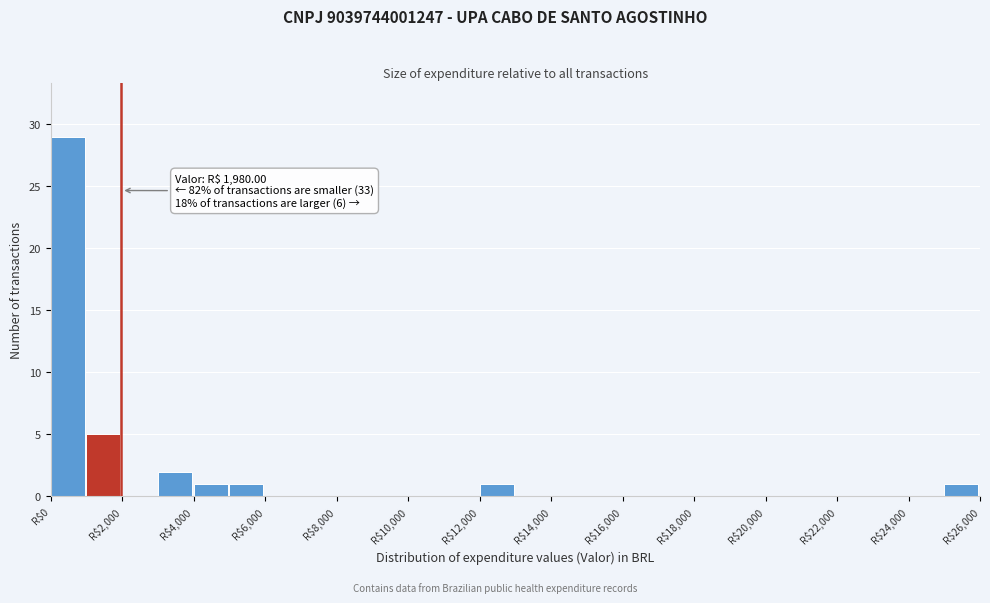

Which range on the x-axis has the tallest bar?

0 to 1000